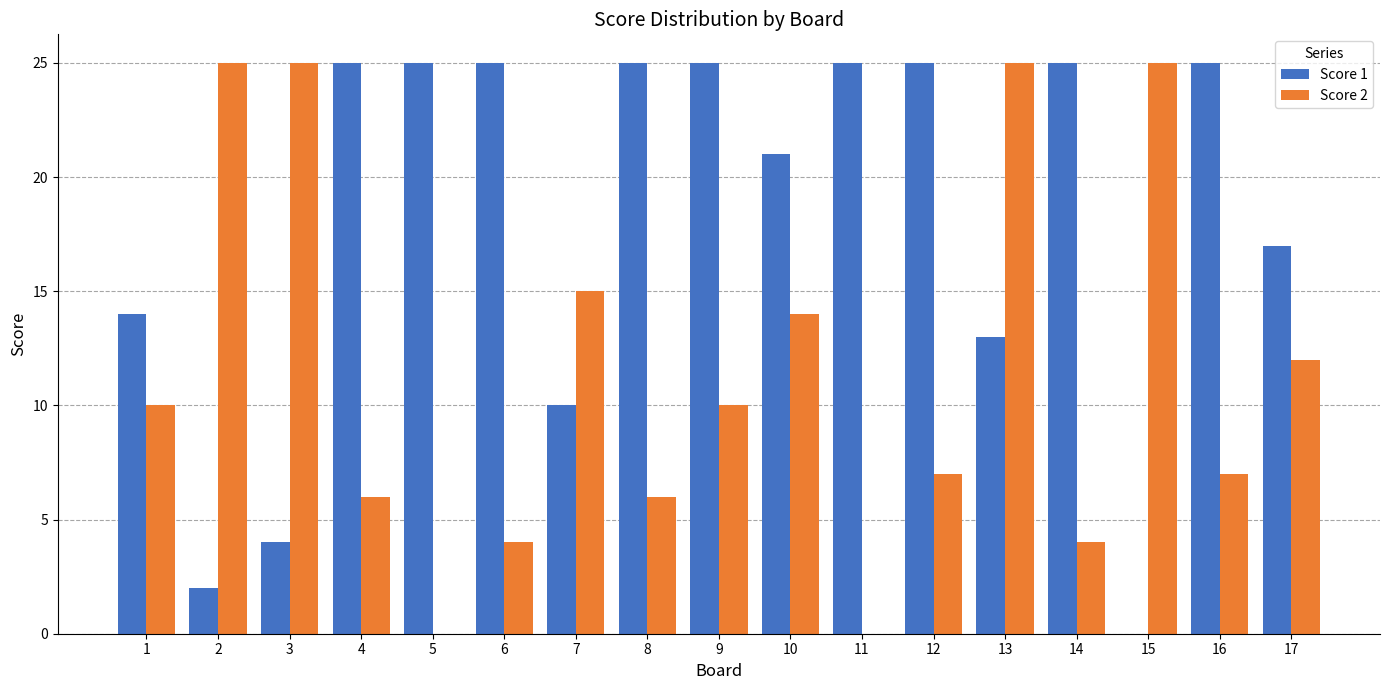

Between 10 and 11, which series saw the biggest shift?

Score 2